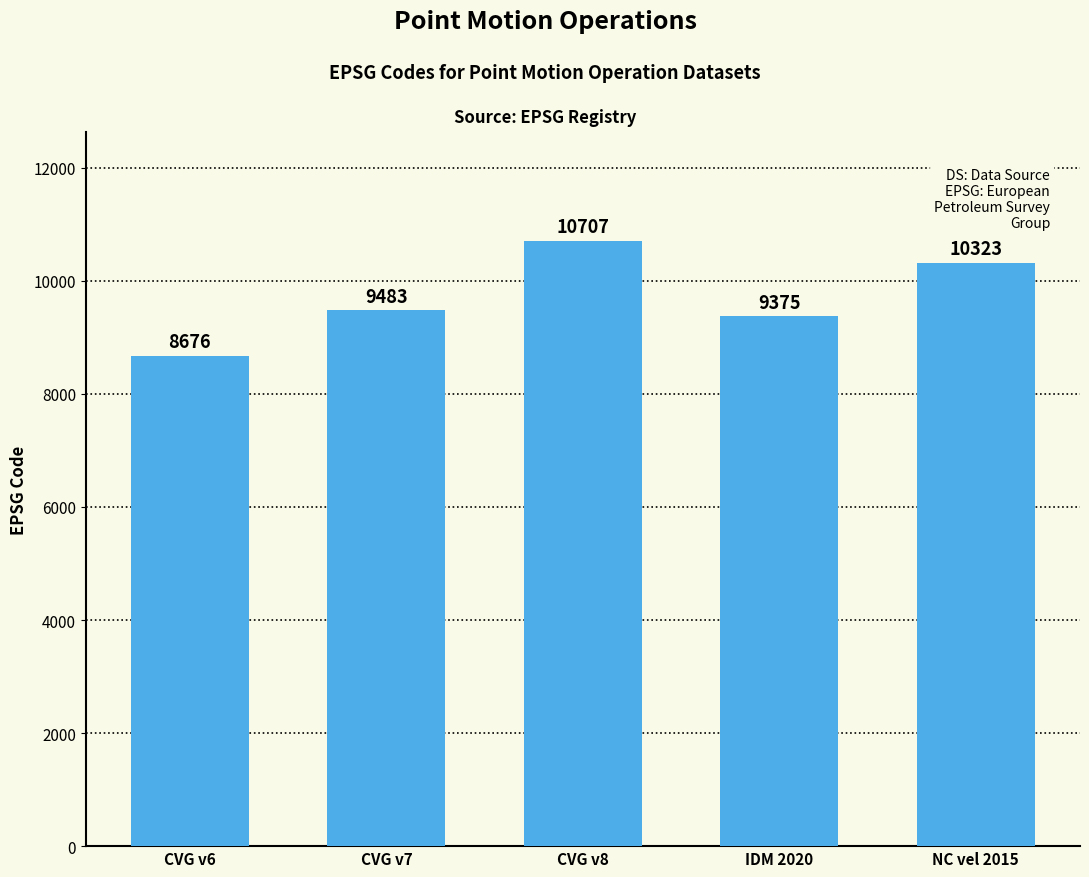

How many bars are there in total?

5